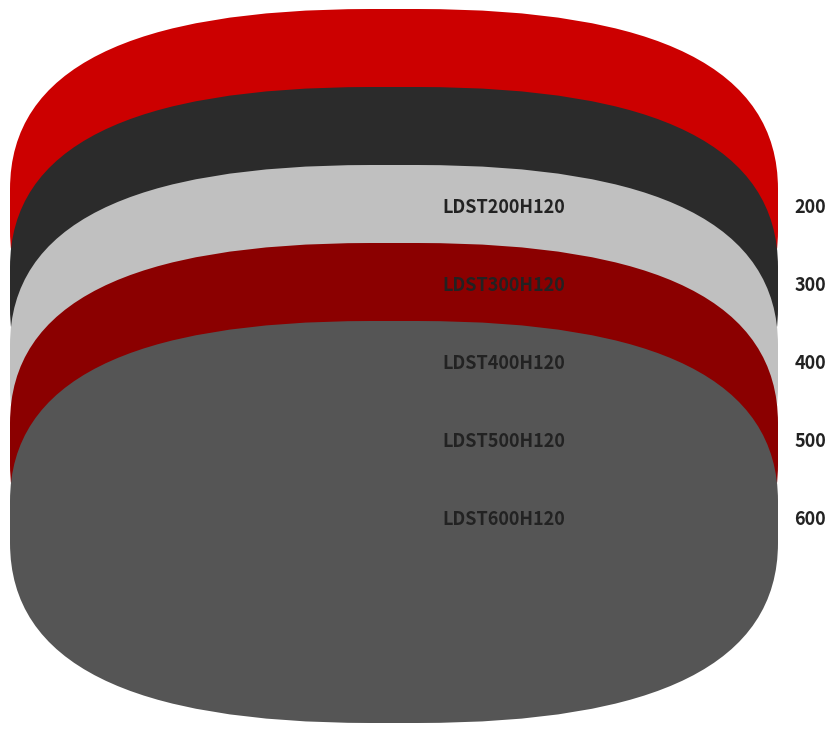

Is there a majority slice in this chart?

No